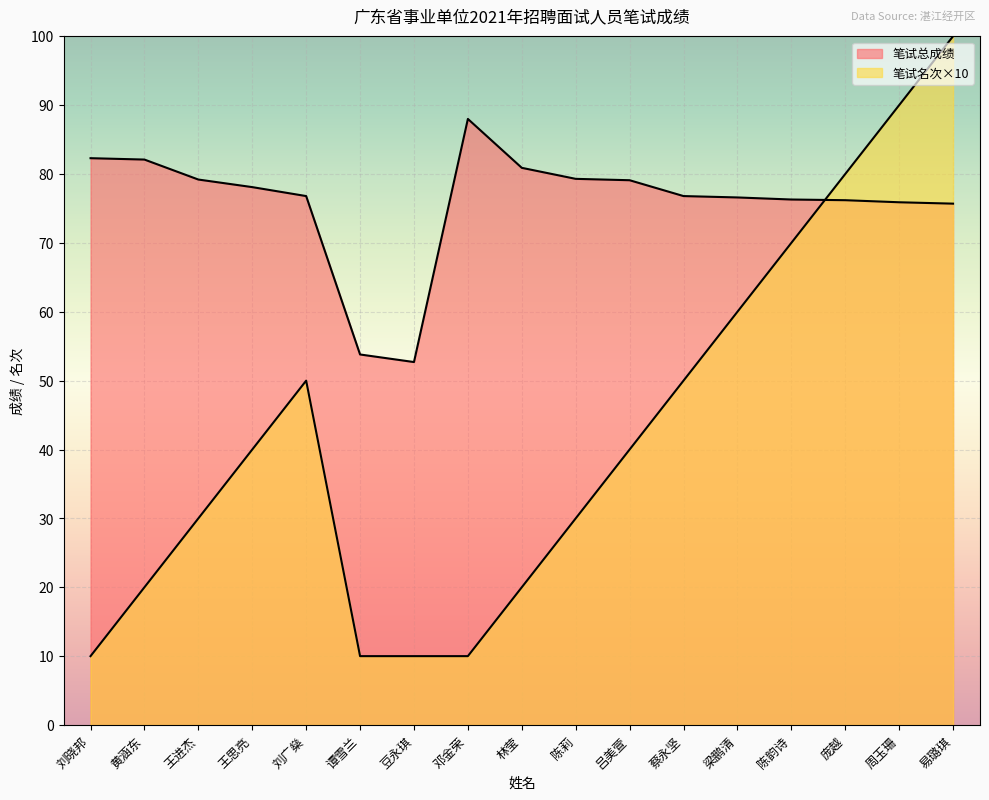

Is the value of 笔试总成绩 at 刘广燊 greater than the value of 笔试名次 at 梁鹏清?

Yes